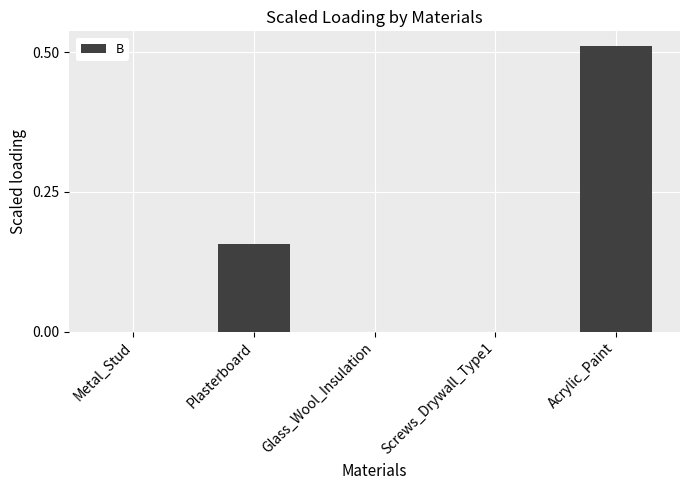

True or false: the data shows -0.2 at Metal_Stud.

False